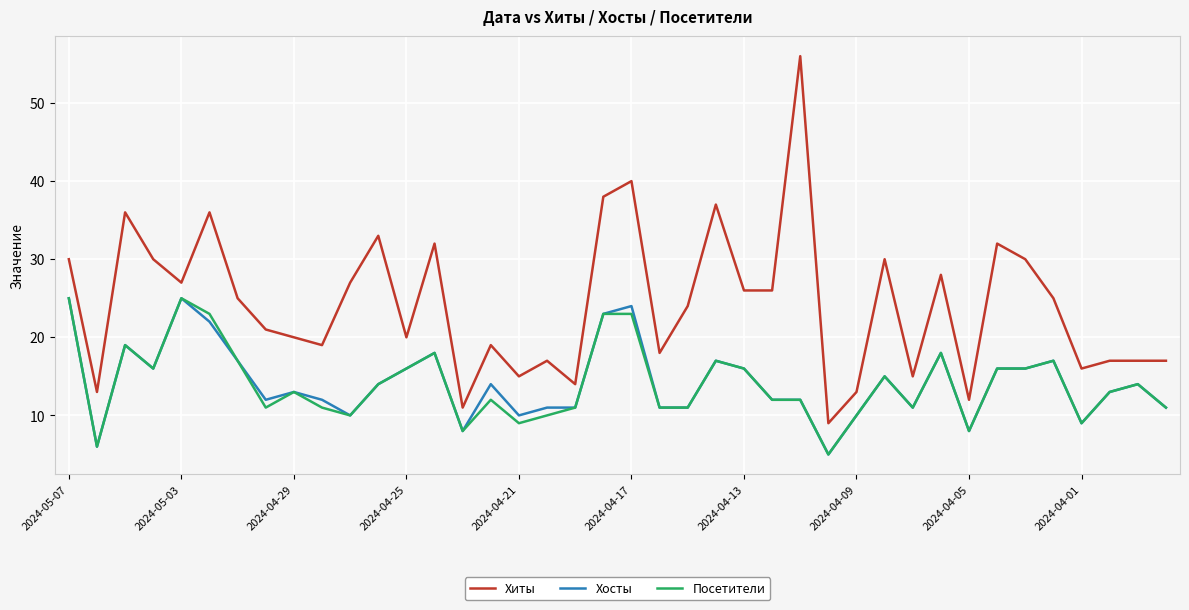

What is the minimum value for Хосты?

5